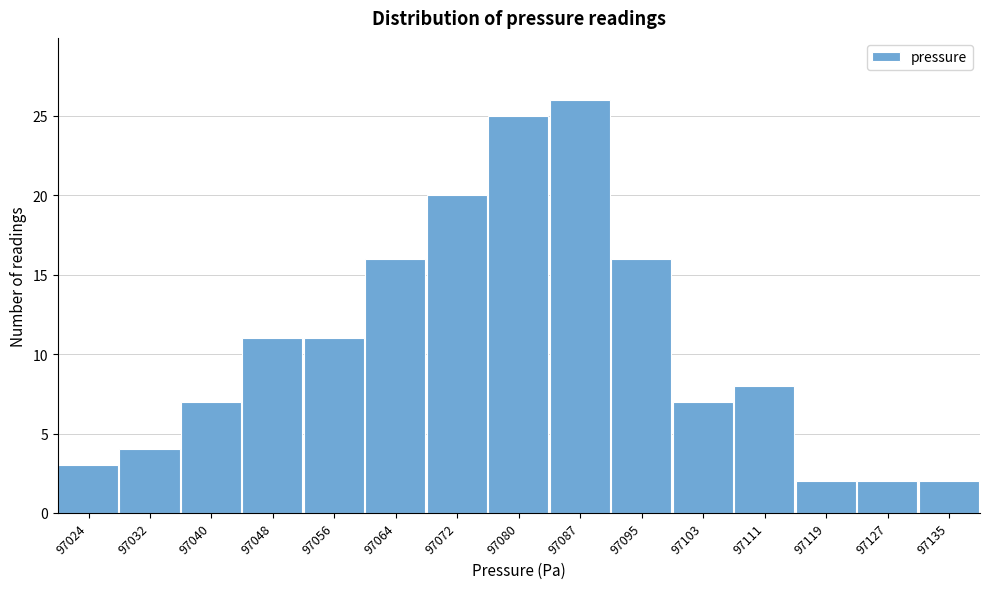

Reading left to right, extract all data points from this chart.

97024=3	97032=4	97040=7	97048=11	97056=11	97064=16	97072=20	97080=25	97087=26	97095=16	97103=7	97111=8	97119=2	97127=2	97135=2